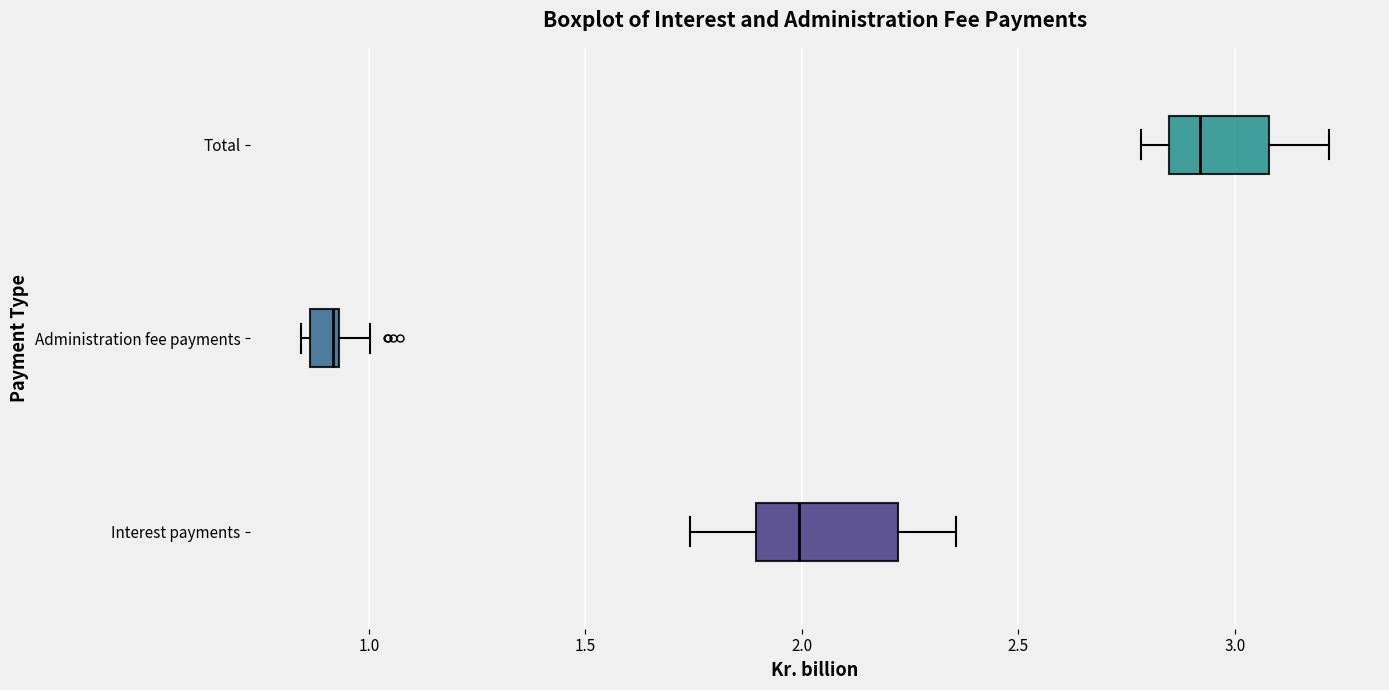

Which box's median line is the furthest to the right?

Total